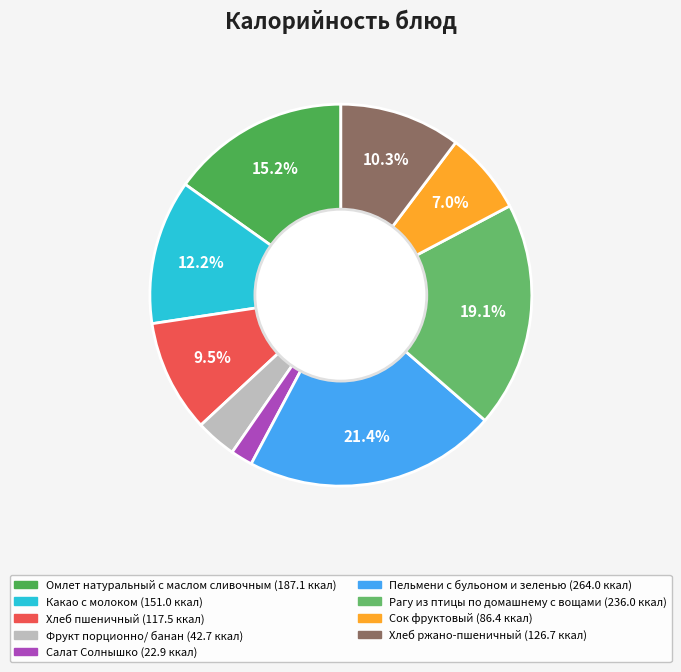

What percentage do Фрукт порционно/ банан and Омлет натуральный с маслом сливочным together represent?

18.6%